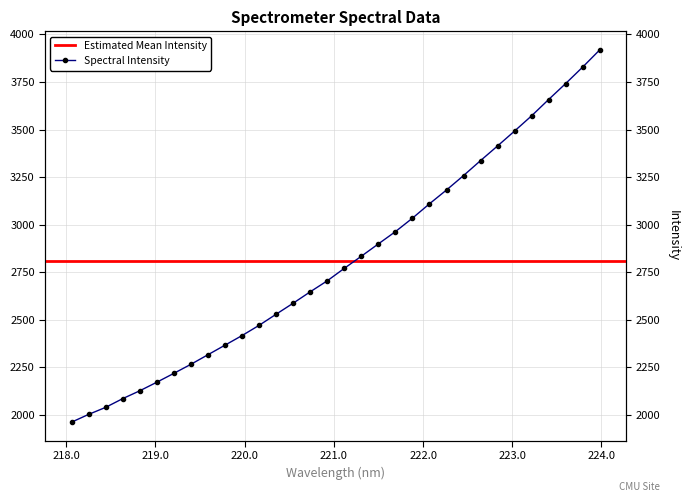

What value does the data have at 221.3083?

2834.0